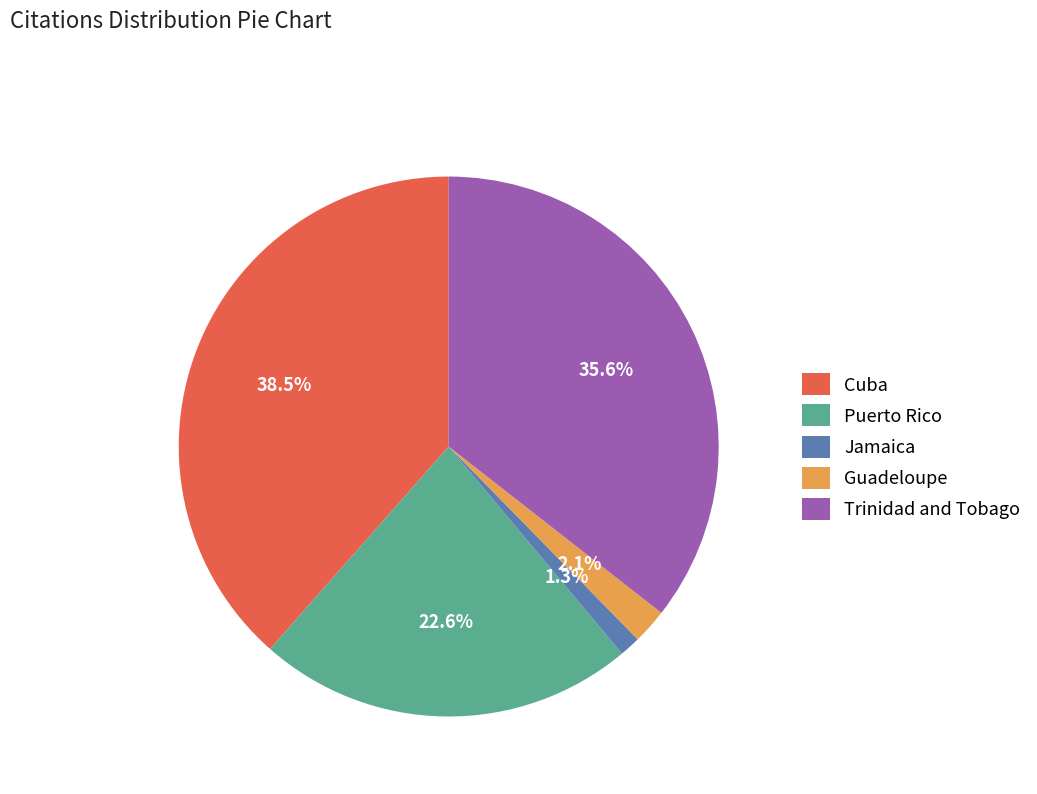

To the nearest percent, what portion does Puerto Rico represent?

23%